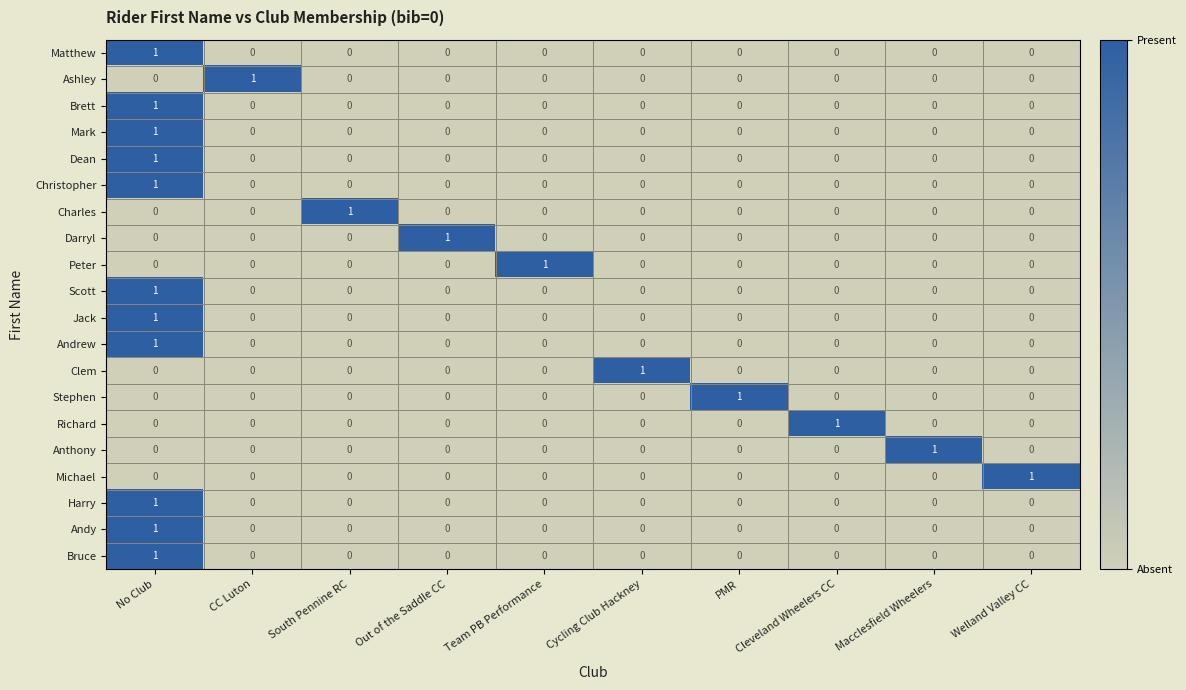

At which category is the sum across all series the highest?

No Club